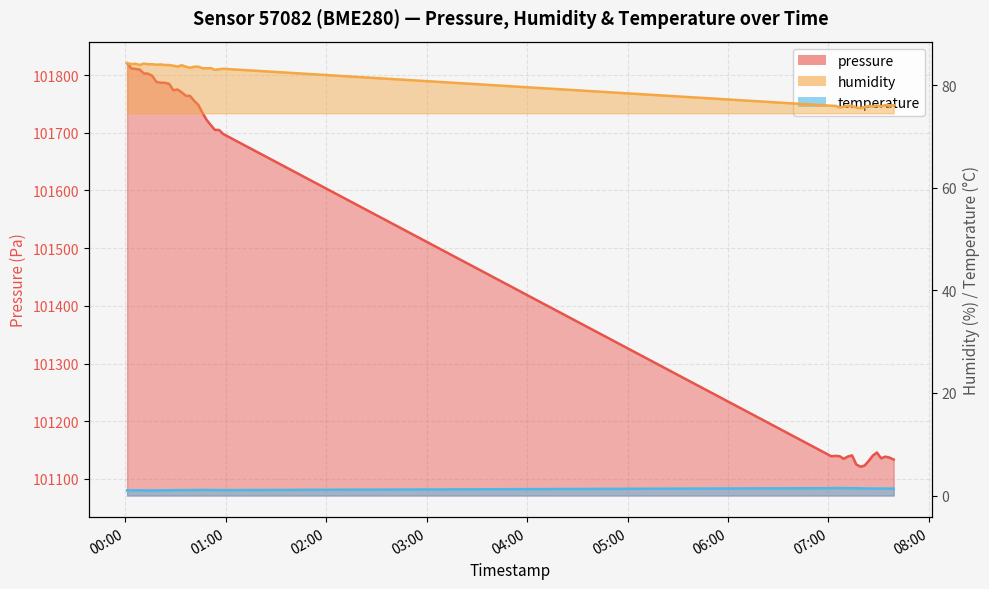

True or false: pressure and humidity intersect in this chart.

False